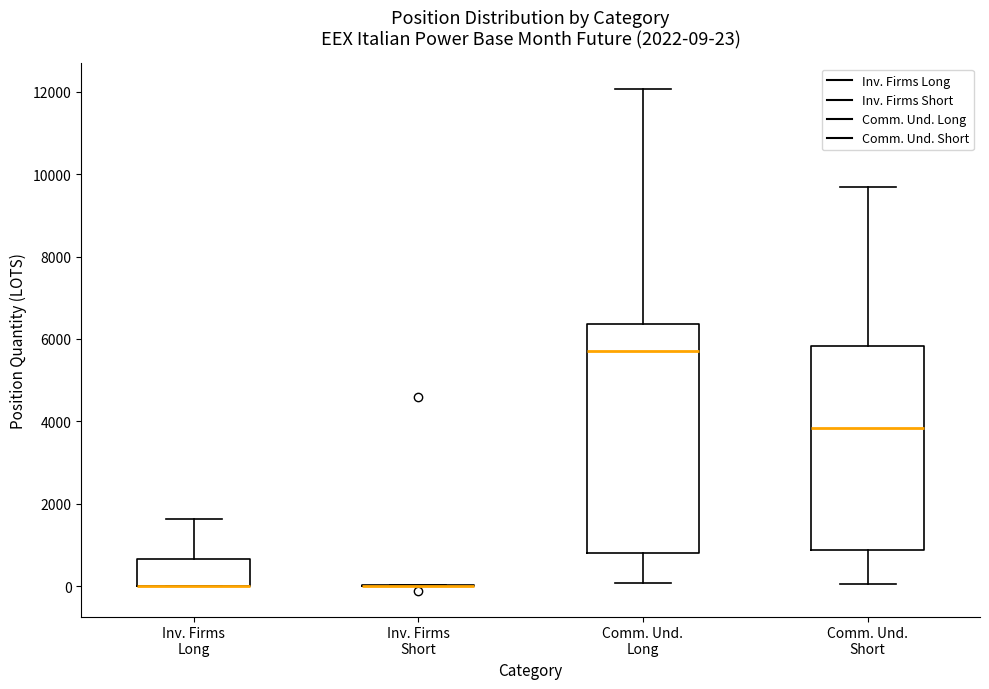

Comparing the boxes themselves (not the whiskers), which one is the tallest?

Comm. Und. Long